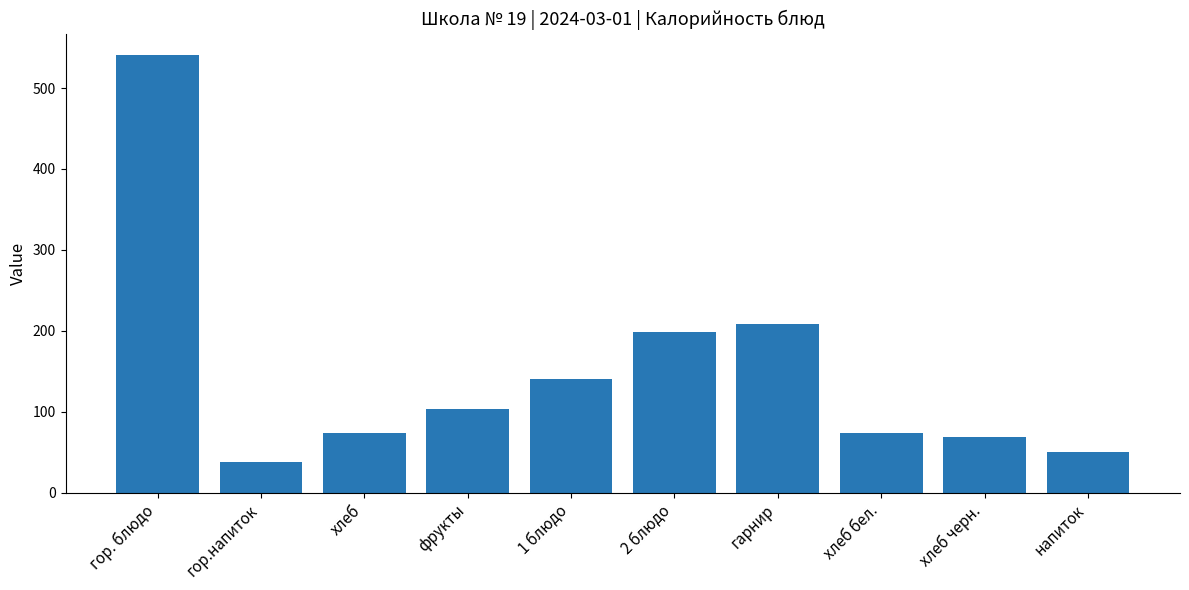

Are the bars grouped side by side (vs. stacked)?

No